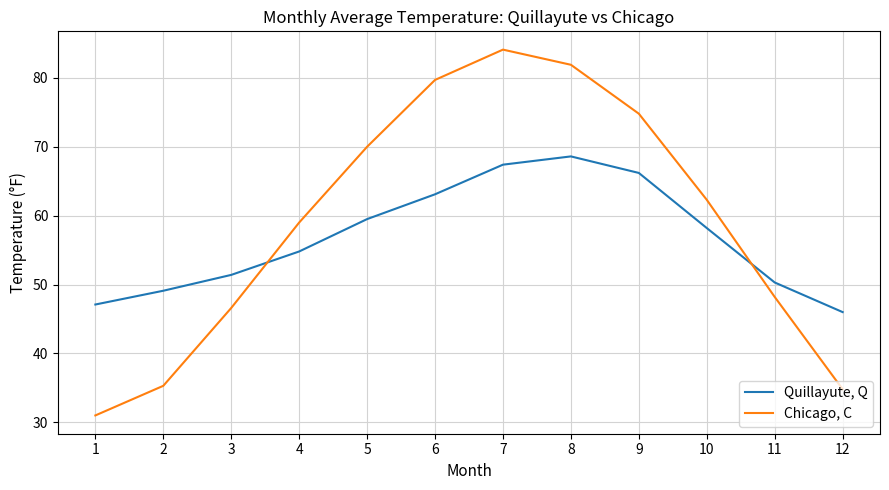

True or false: Quillayute, Q has more than 1 points higher than both neighbors.

False